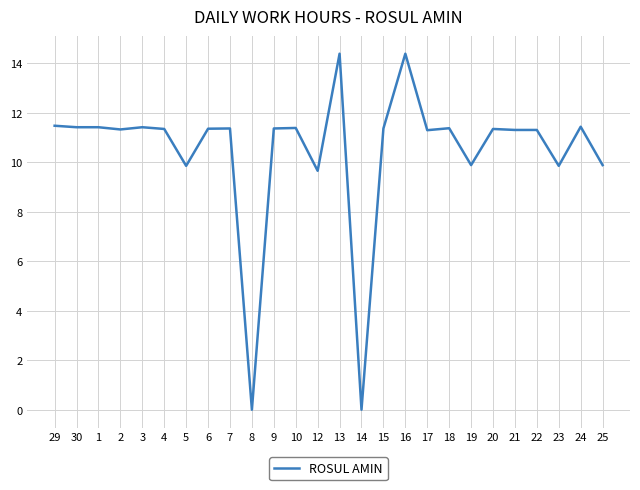

True or false: the data shows 3.4 at 10.

False